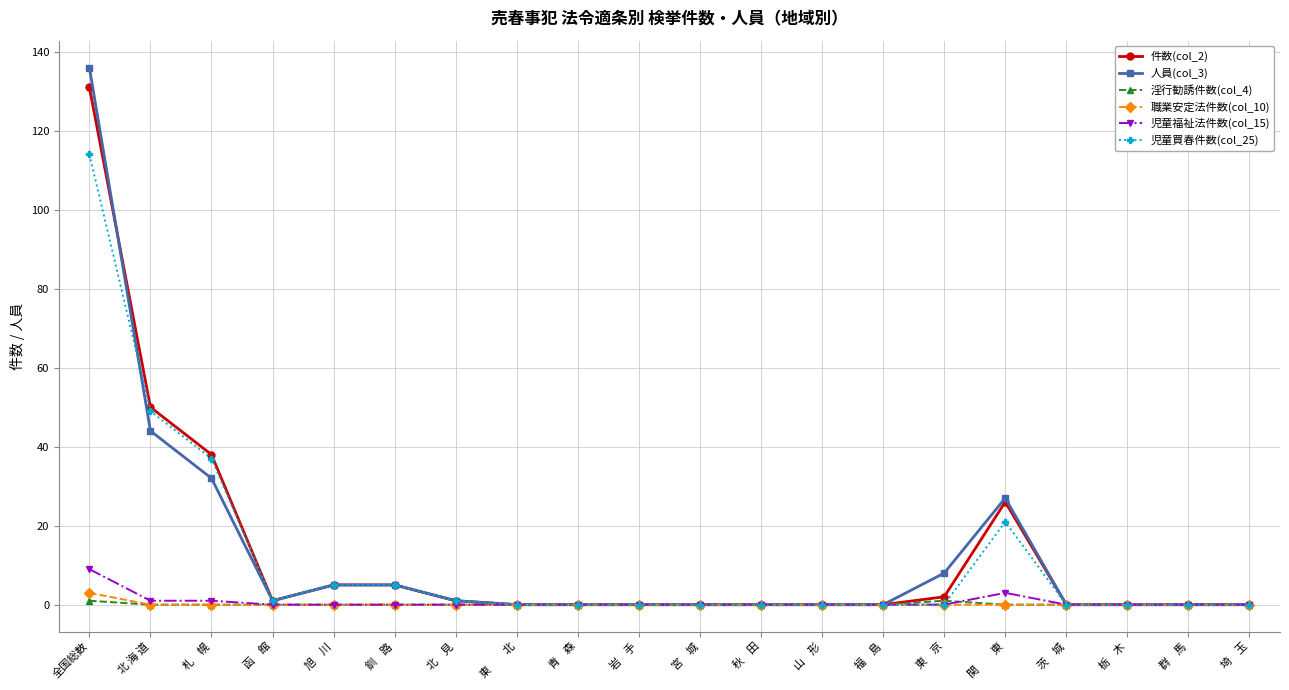

In 淫行勧誘件数(col_4), how many points are higher than both neighbors (excluding endpoints)?

1